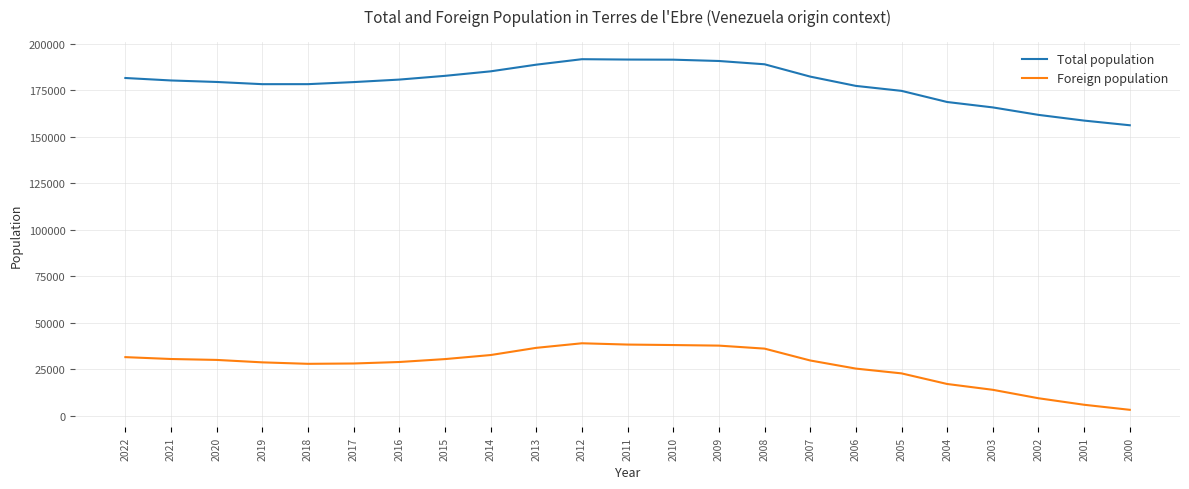

Is it true that Foreign population equals 55035 at 2022?

False